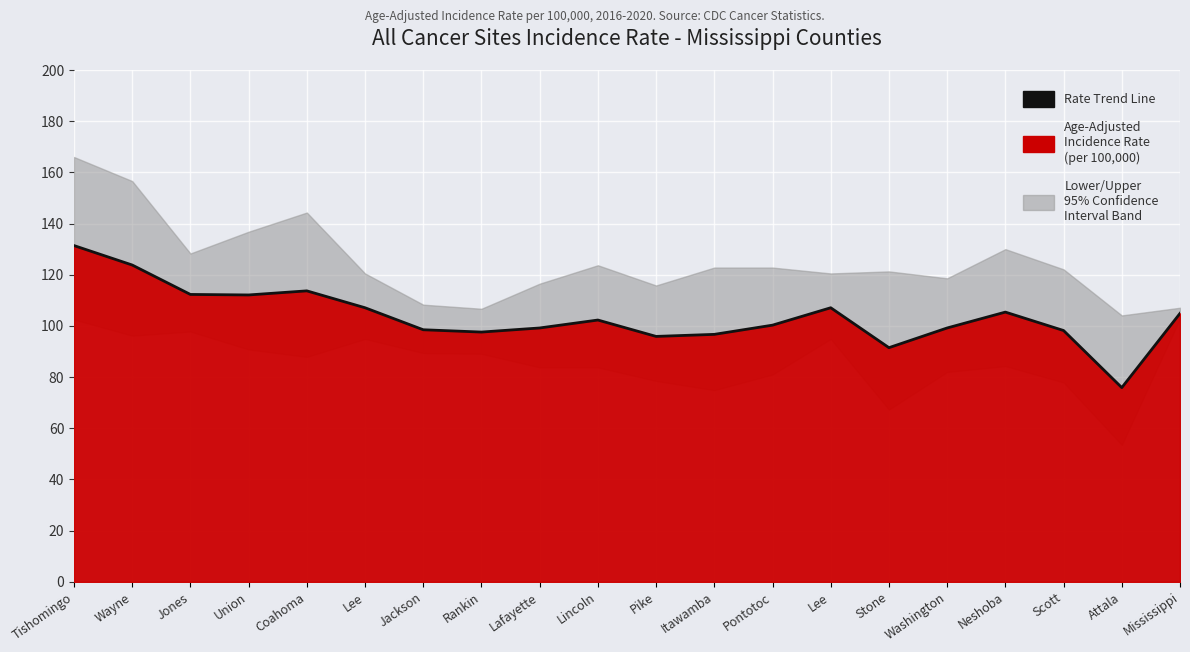

True or false: the data shows 28.9 at Stone.

False